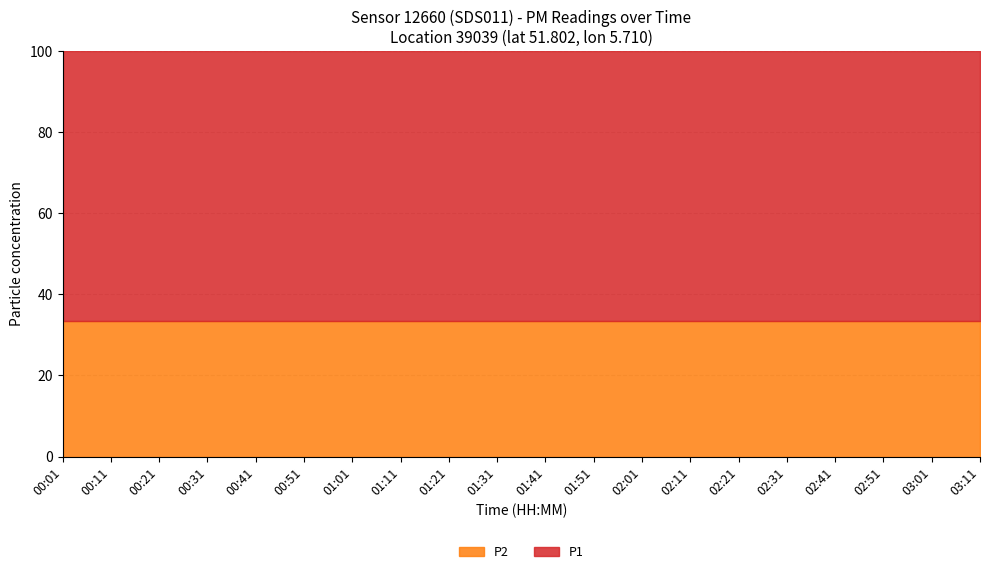

Which series changed the most between 00:51 and 01:21?

P1